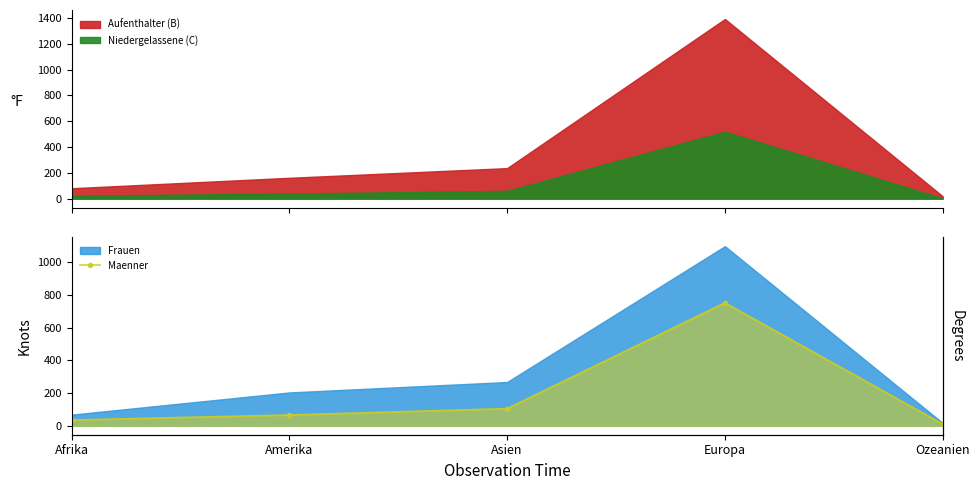

What is the value of the 5th point from the left?

10